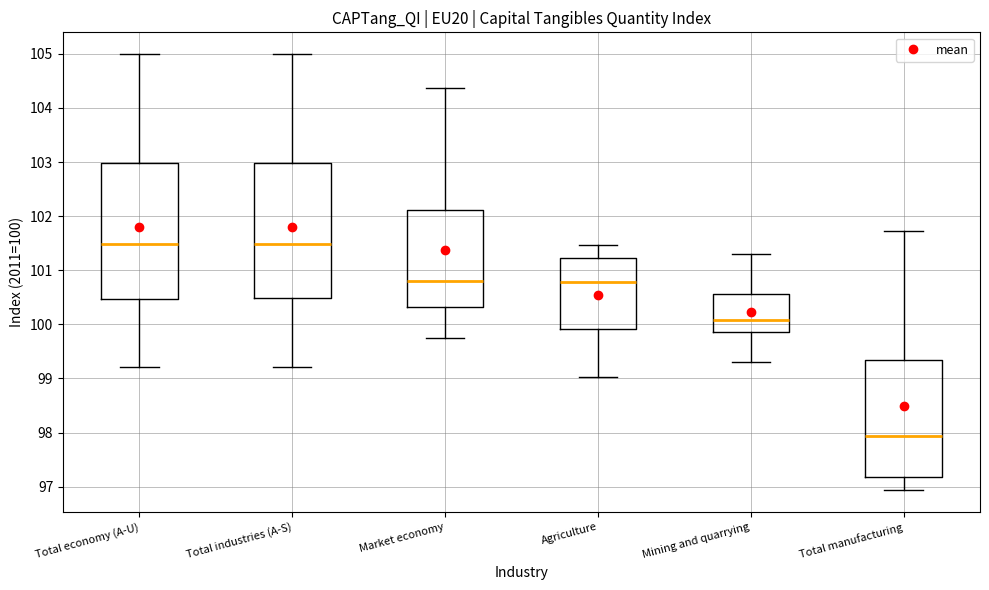

Reading left to right, read every box against the y-axis: the position of its median line, the range the box covers, and the ends of its whiskers. The values are not printed on the chart, so give them approximately, as read against the axis.

Total economy (A-U): median 101.5, box 100.5 to 103.0, whiskers 99.2 to 105.0
Total industries (A-S): median 101.5, box 100.5 to 103.0, whiskers 99.2 to 105.0
Market economy: median 100.8, box 100.3 to 102.1, whiskers 99.8 to 104.4
Agriculture: median 100.8, box 99.9 to 101.2, whiskers 99.0 to 101.5
Mining and quarrying: median 100.1, box 99.9 to 100.6, whiskers 99.3 to 101.3
Total manufacturing: median 97.9, box 97.2 to 99.3, whiskers 96.9 to 101.7